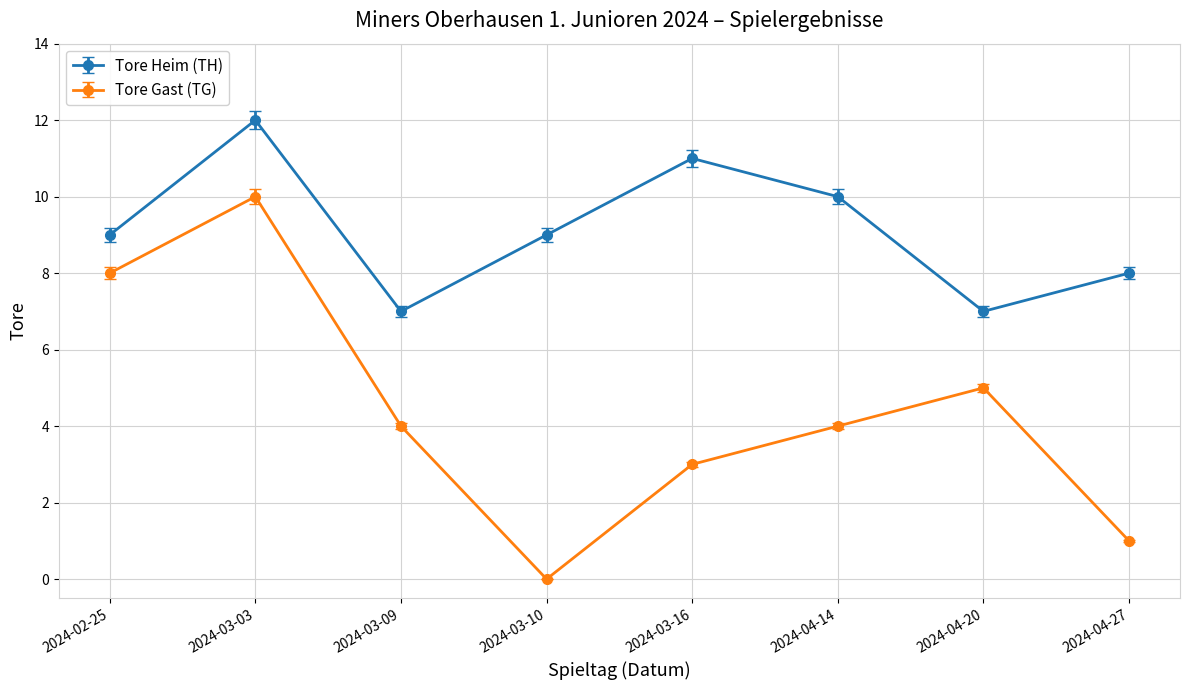

At 2024-03-16, list the series in order from largest to smallest.

Tore Heim (TH), Tore Gast (TG)